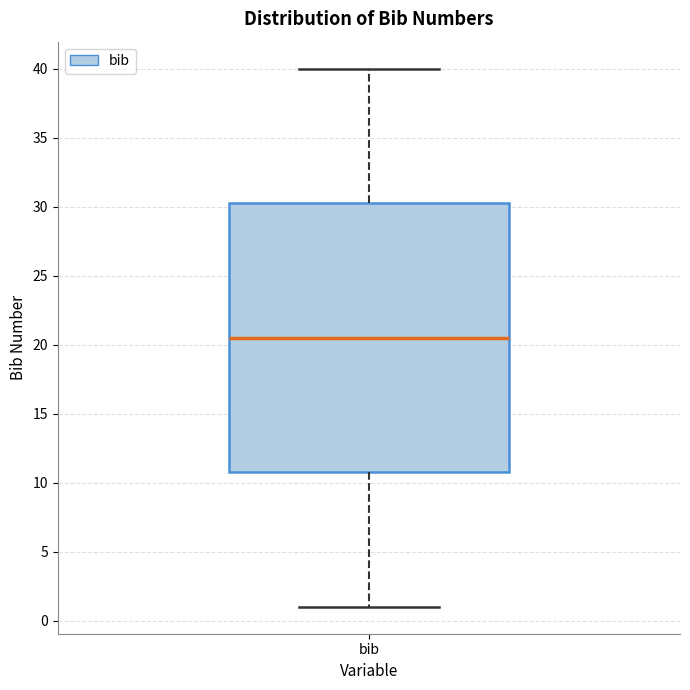

Where does the median line of the box for bib sit on the y-axis? The values are not printed on the chart, so give them approximately, as read against the axis.

20.5